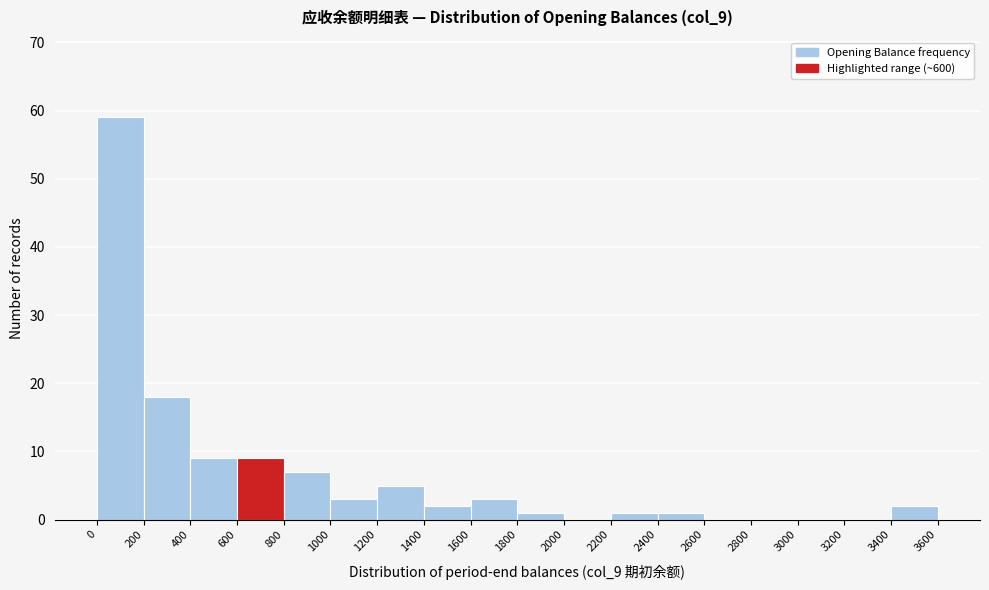

Reading left to right, transcribe this chart: for each bar, give the range it covers on the x-axis and its height. The values are not printed on the chart, so give them approximately, as read against the axis.

0 to 200: 59
200 to 400: 18
400 to 600: 9
600 to 800: 9
800 to 1000: 7
1000 to 1200: 3
1200 to 1400: 5
1400 to 1600: 2
1600 to 1800: 3
1800 to 2000: 1
2000 to 2200: 0
2200 to 2400: 1
2400 to 2600: 1
2600 to 2800: 0
2800 to 3000: 0
3000 to 3200: 0
3200 to 3400: 0
3400 to 3600: 2